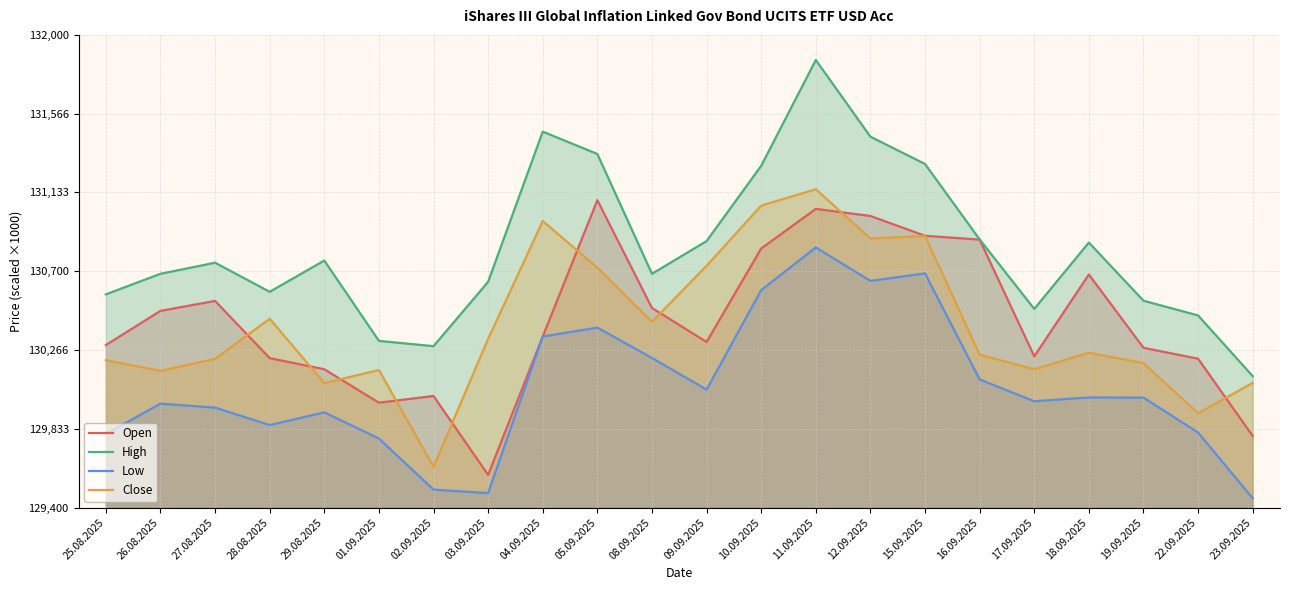

What is the label of the 19th point from the right?

28.08.2025